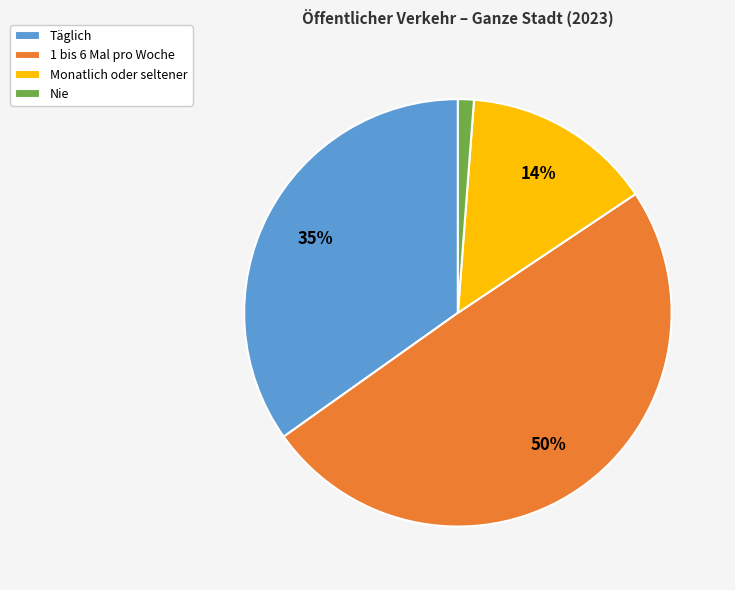

To the nearest percent, what is the average slice percentage?

25%